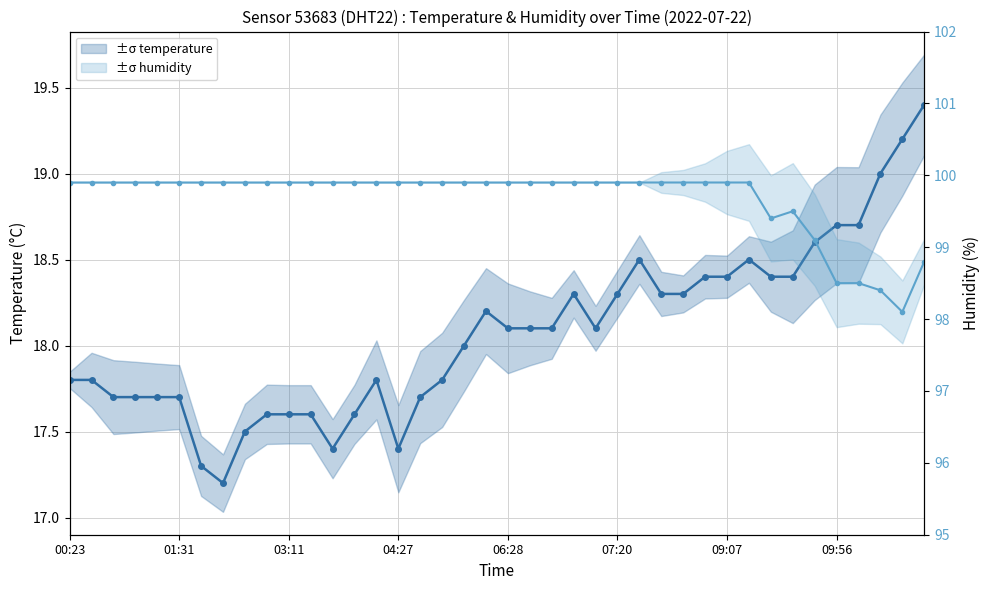

Rank the series by their maximum value, from lowest to highest.

temperature, humidity